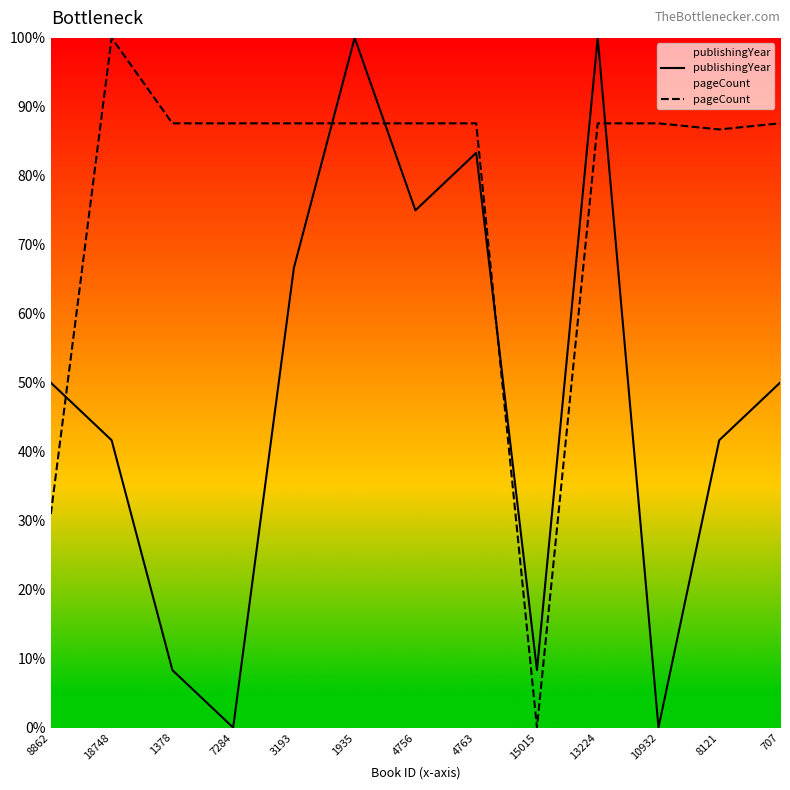

What is the total value across all series at 13224?

187.6